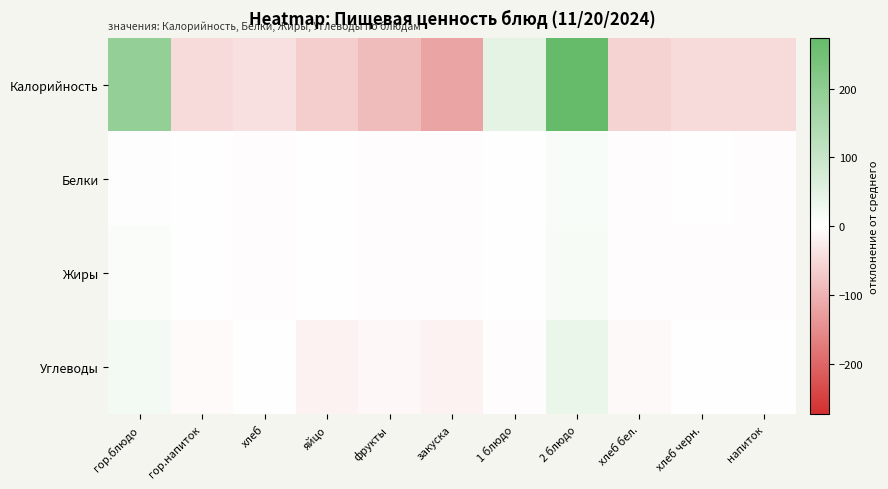

What is the minimum value shown in the chart?

-119.6